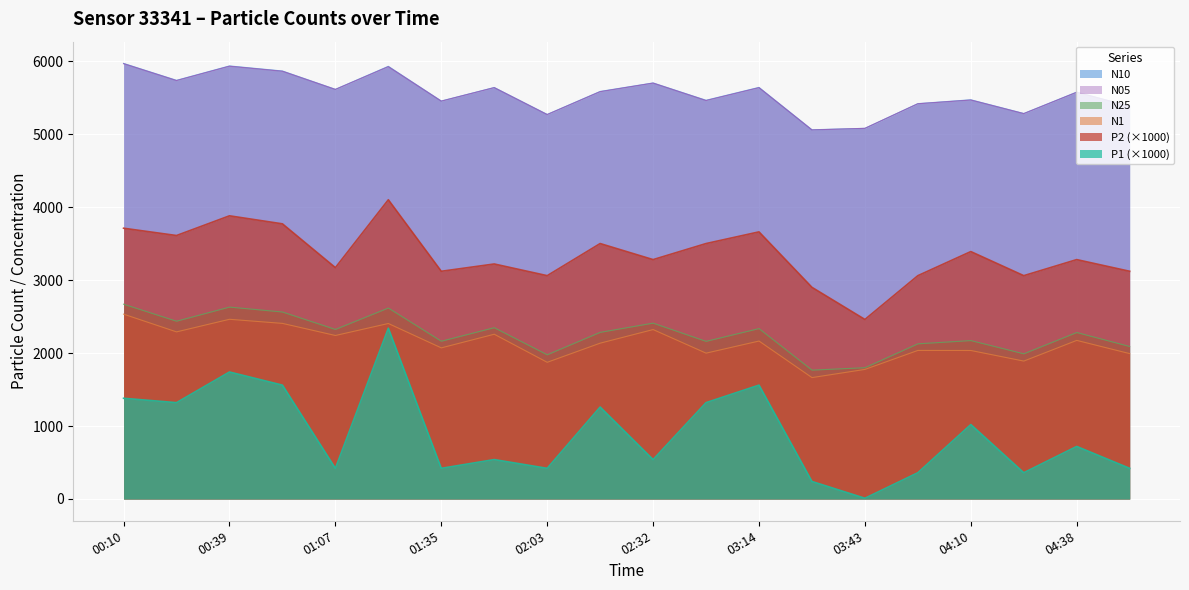

What is the minimum value shown in the chart?

10.0